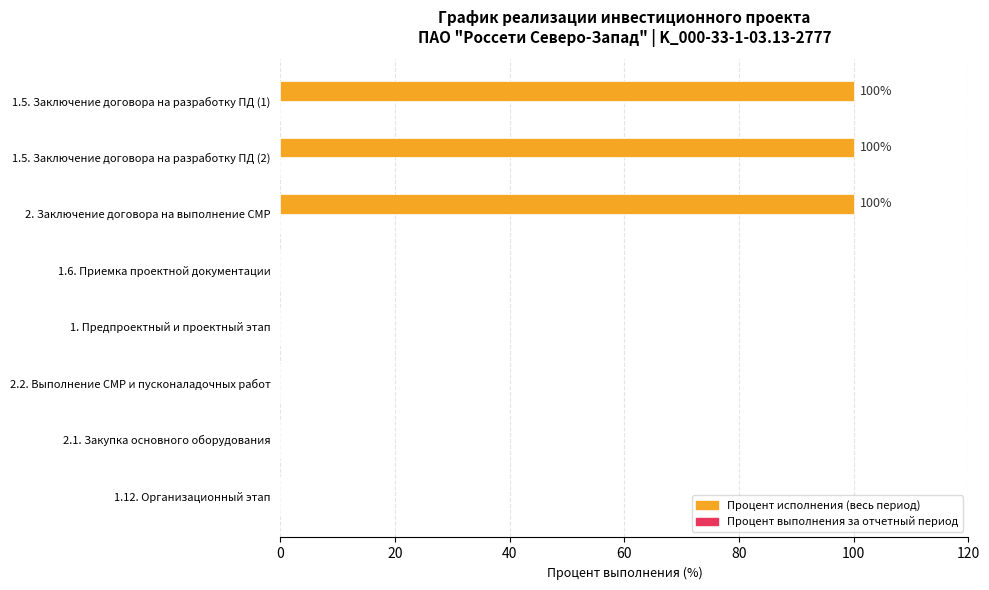

What is the ratio of the value at 2. Заключение договора на выполнение СМР to the value at 1.5. Заключение договора на разработку ПД (1)?

1.0